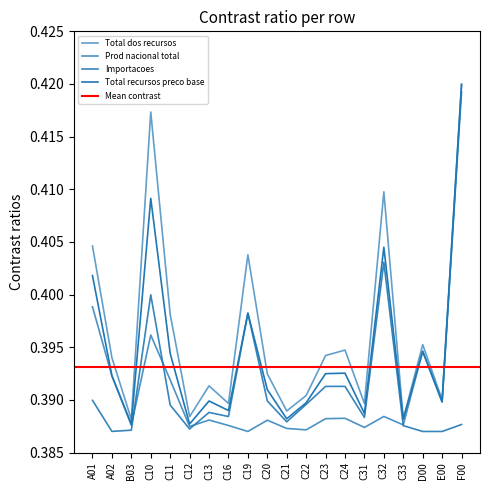

Does the chart have visible grid lines?

No